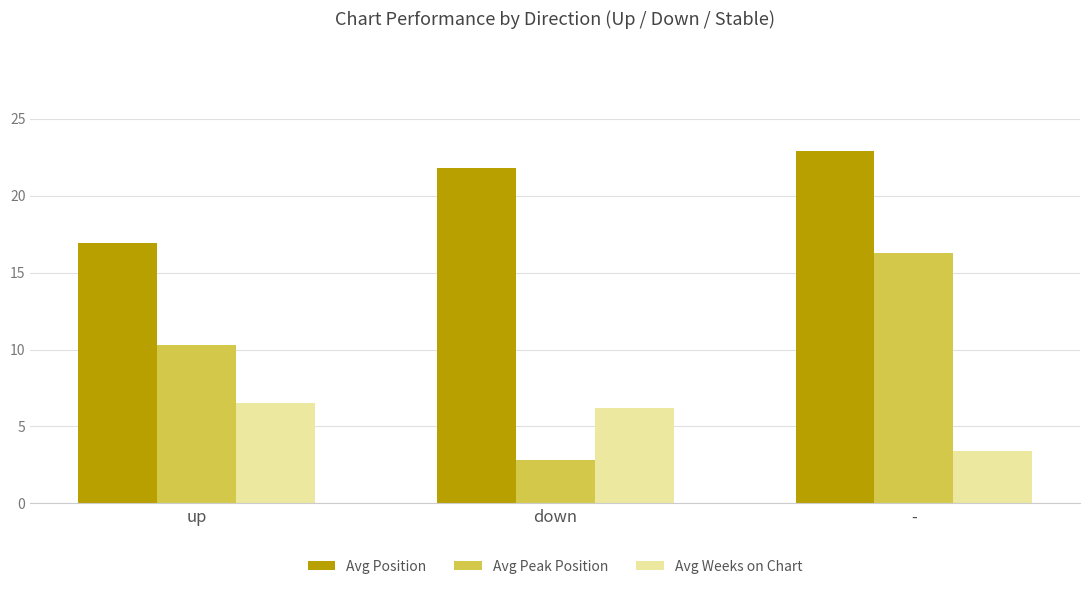

Is the value of Avg Peak Position at - greater than the value of Avg Position at down?

No